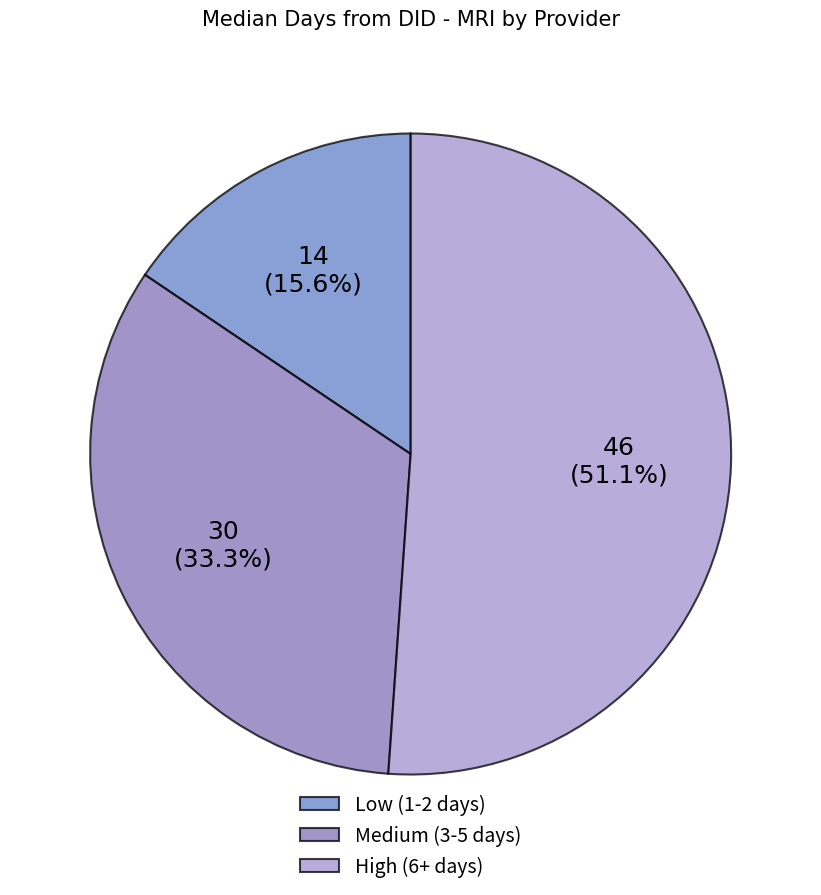

How many slices are in this pie chart?

3